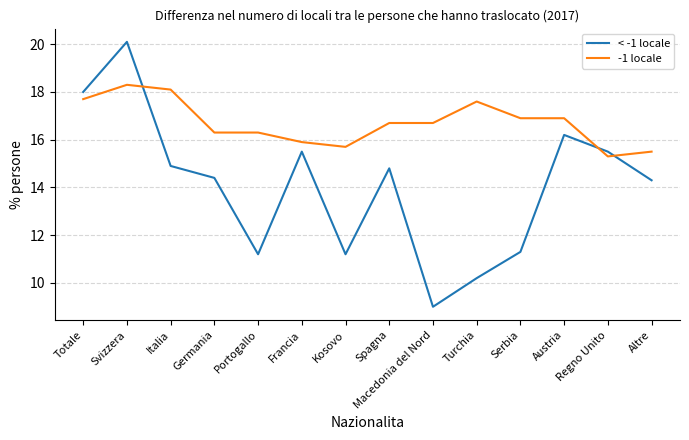

What value does the -1 locale series have at Turchia?

17.6